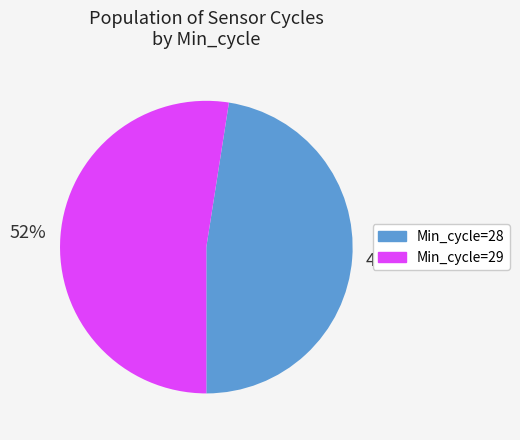

What is the largest slice in the pie chart?

Min_cycle=29